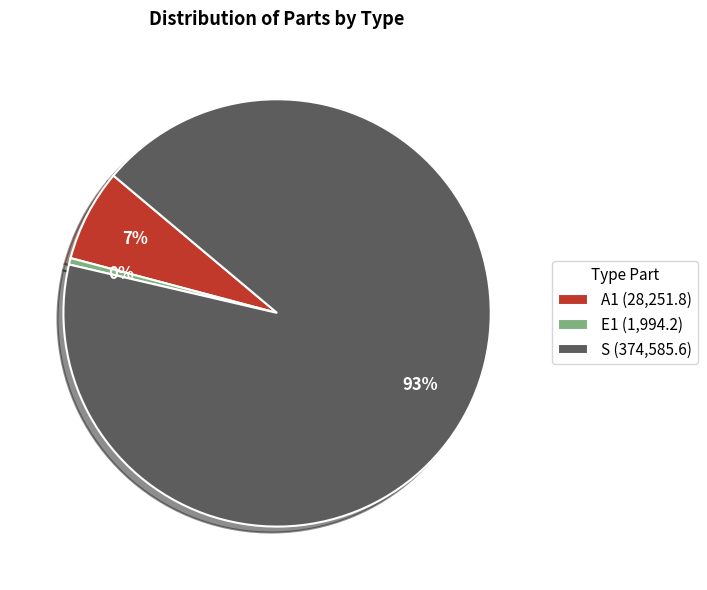

How many slices are in this pie chart?

3